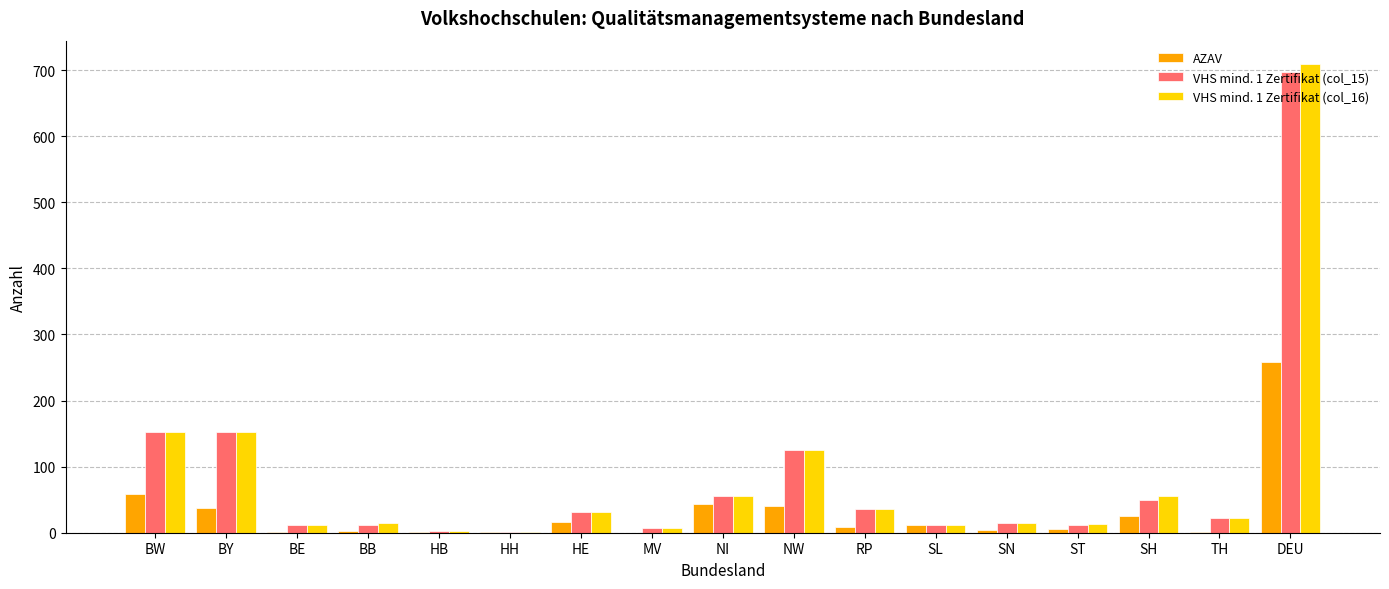

Is it true that AZAV equals 38 at BY?

True